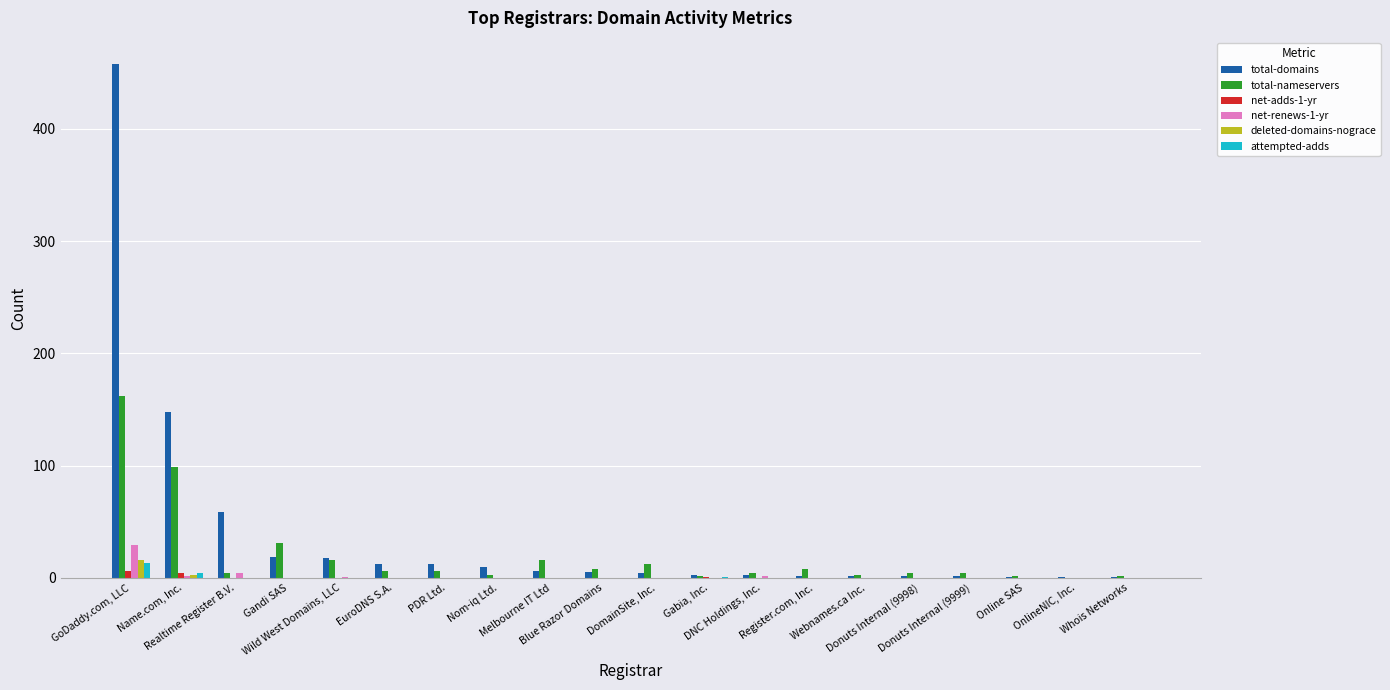

What is the maximum value shown in the chart?

458